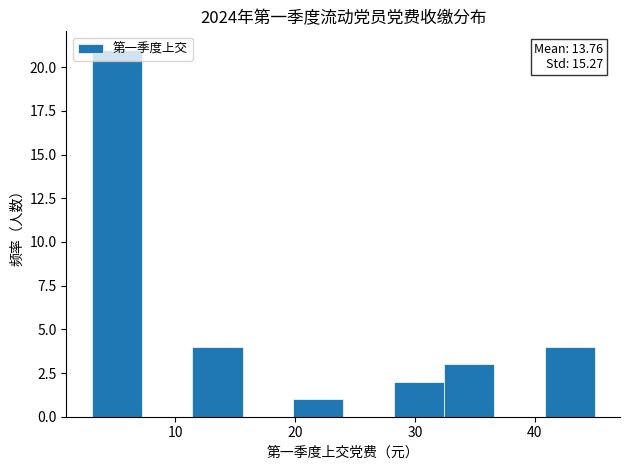

Which range on the x-axis has the tallest bar?

3.0 to 7.2